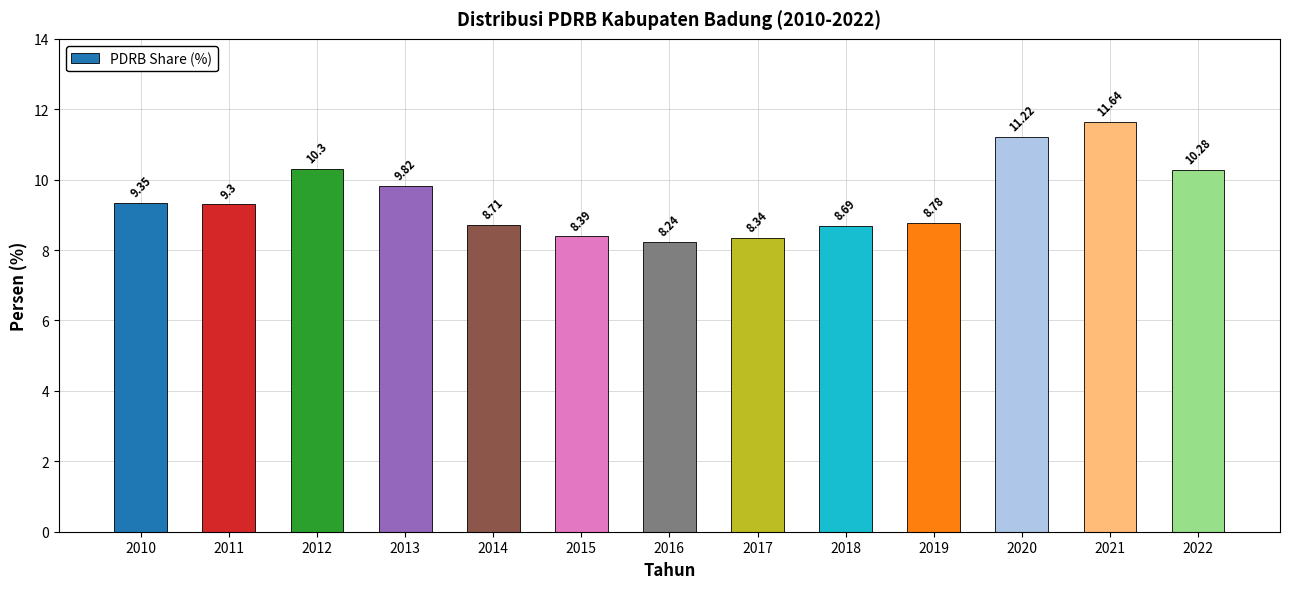

At which category does the chart reach its minimum across all series?

2016